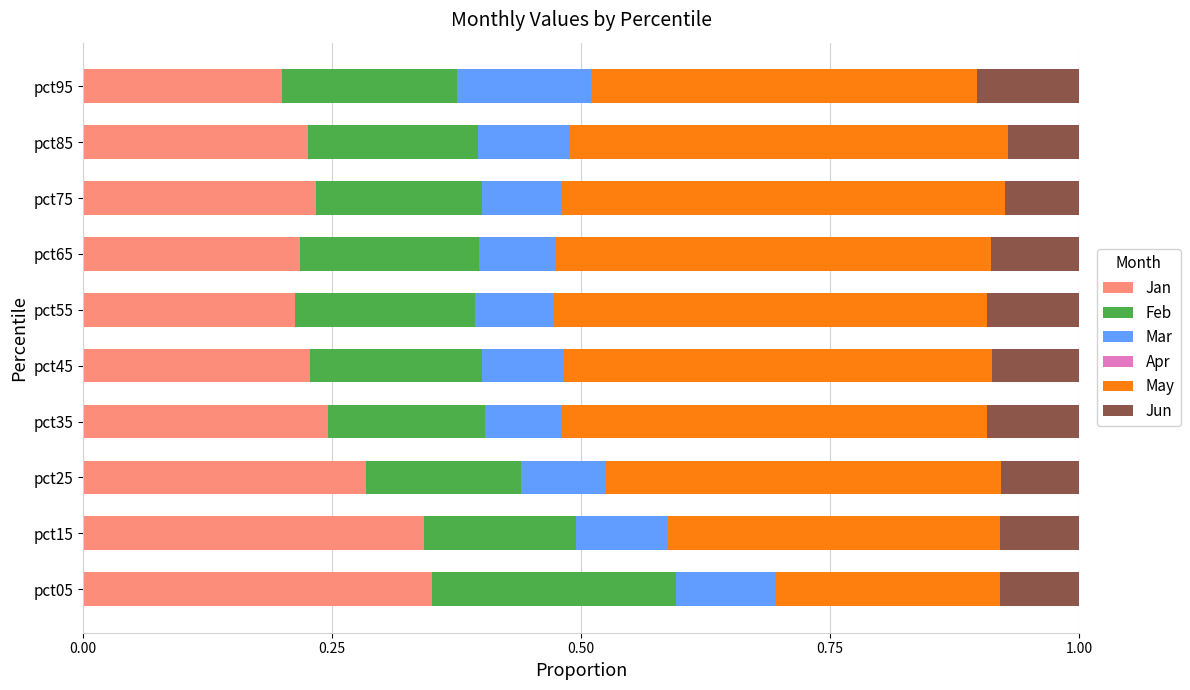

What is the total value across all series at pct45?

1.0